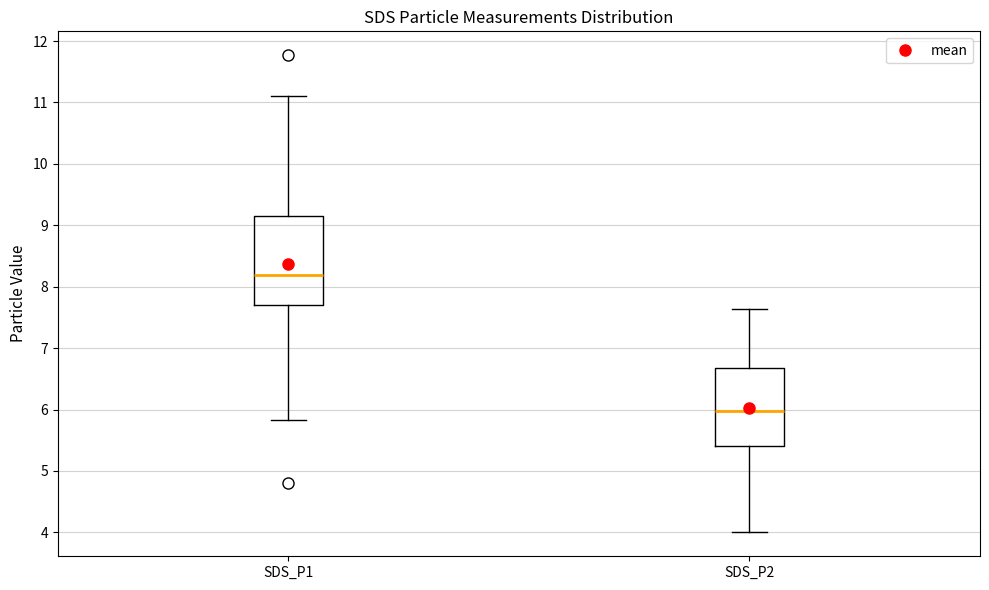

Reading left to right, read every box against the y-axis: the position of its median line, the range the box covers, and the ends of its whiskers. The values are not printed on the chart, so give them approximately, as read against the axis.

SDS_P1: median 8.2, box 7.7 to 9.2, whiskers 5.8 to 11.1
SDS_P2: median 6.0, box 5.4 to 6.7, whiskers 4.0 to 7.6